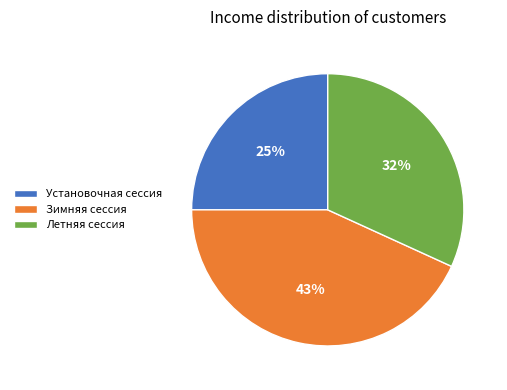

The Летняя сессия slice represents 32% of the pie. True or false?

True